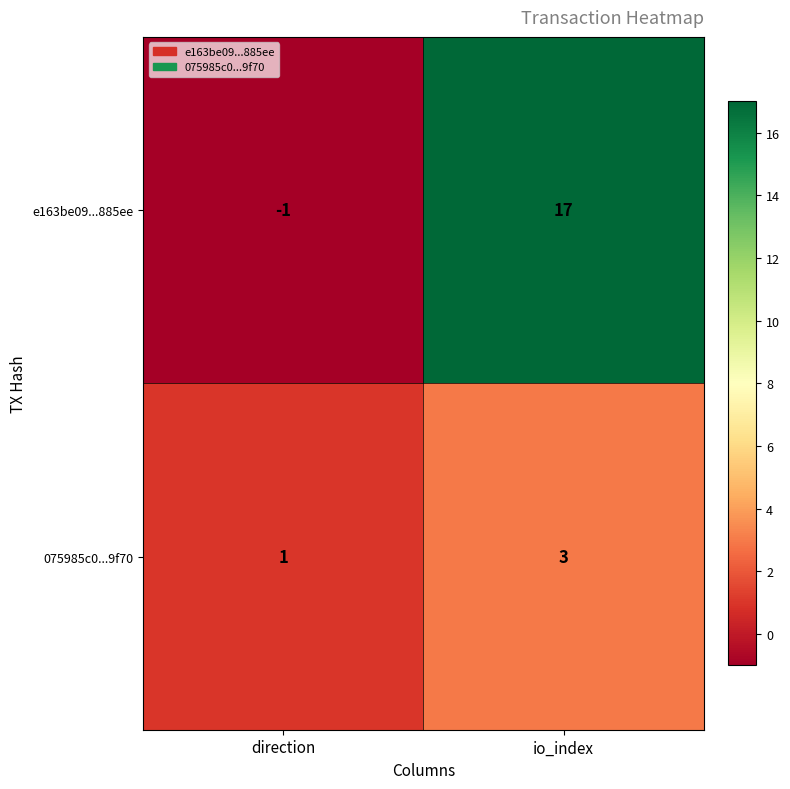

How many distinct data groups are displayed?

2